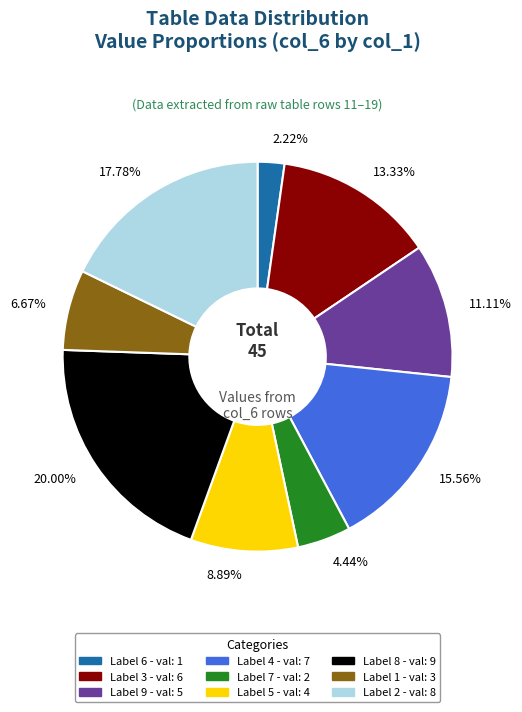

Is there any slice that represents more than half of the pie?

No